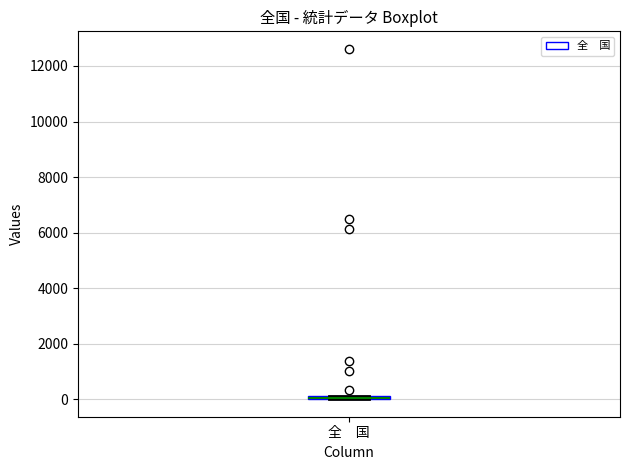

Where is the lower edge of the box for 全 国 on the y-axis? The values are not printed on the chart, so give them approximately, as read against the axis.

0